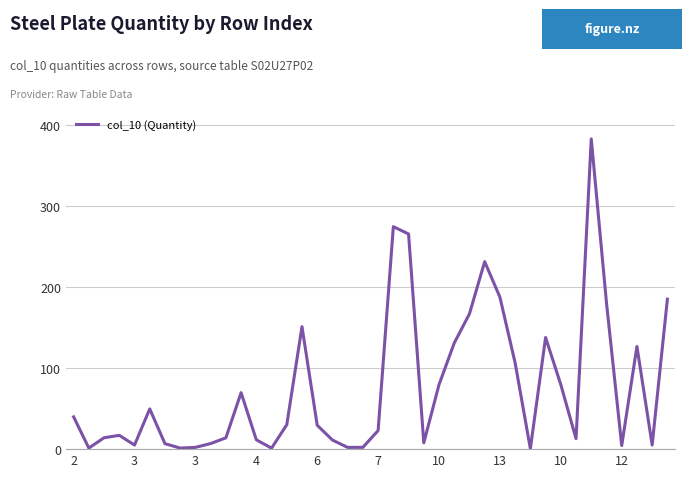

Does the chart display data point markers on the line(s)?

No